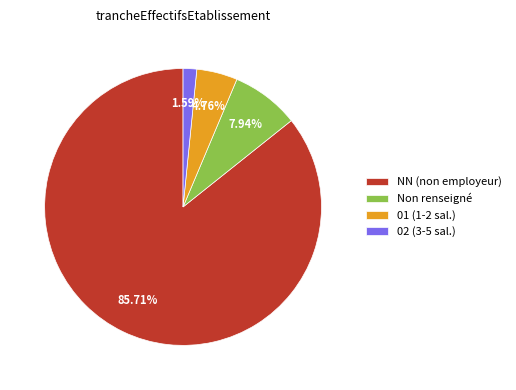

Which category has the smallest portion of the pie?

02 (3-5 sal.)